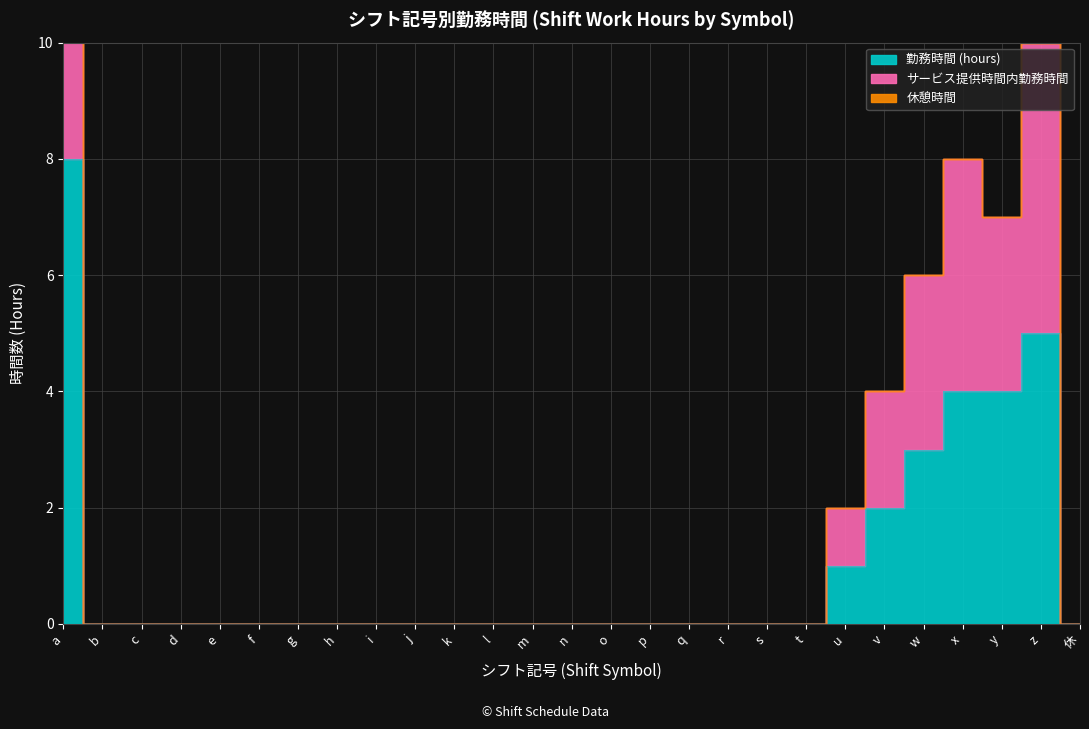

Reading left to right, extract all data points from this chart.

勤務時間 (hours): 8	0	0	0	0	0	0	0	0	0	0	0	0	0	0	0	0	0	0	0	1	2	3	4	4	5	0
サービス提供時間内勤務時間: 15	0	0	0	0	0	0	0	0	0	0	0	0	0	0	0	0	0	0	0	2	4	6	8	7	10	0